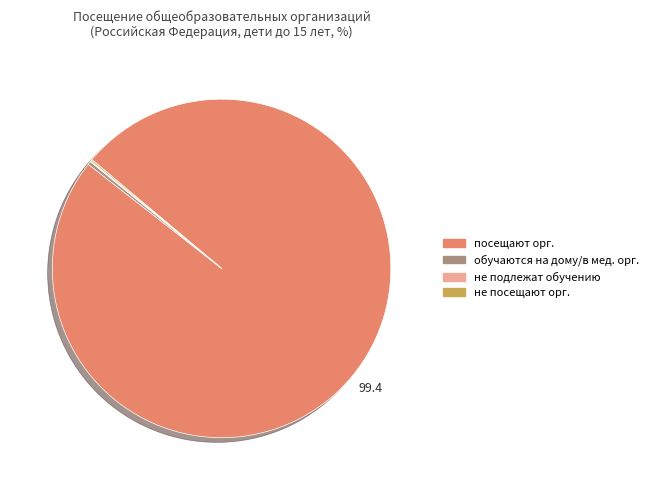

Does any single category account for the majority?

Yes